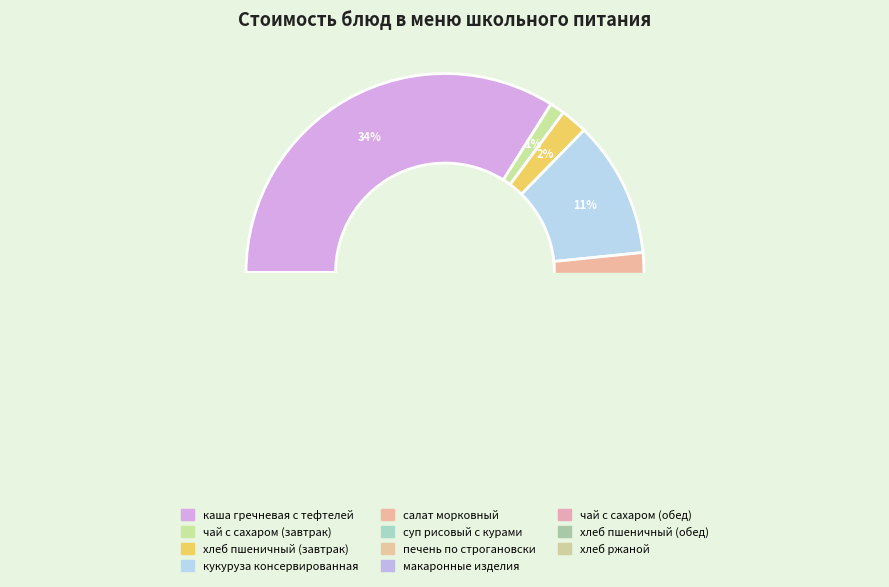

To the nearest percent, what is the average slice percentage?

9%